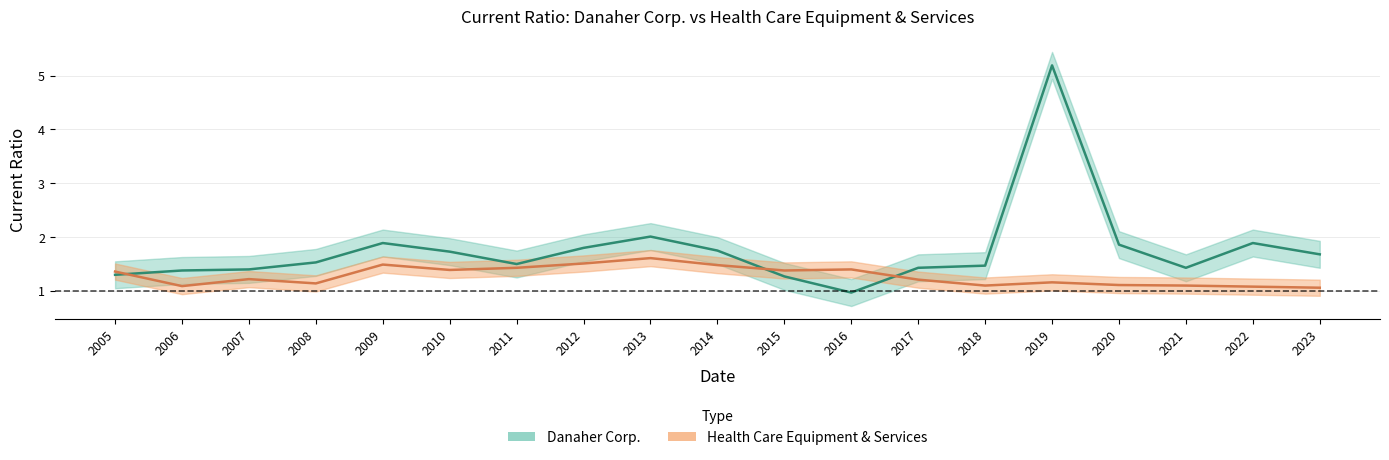

Between which two adjacent categories do Danaher Corp. and Health Care Equipment & Services first intersect?

2005 and 2006